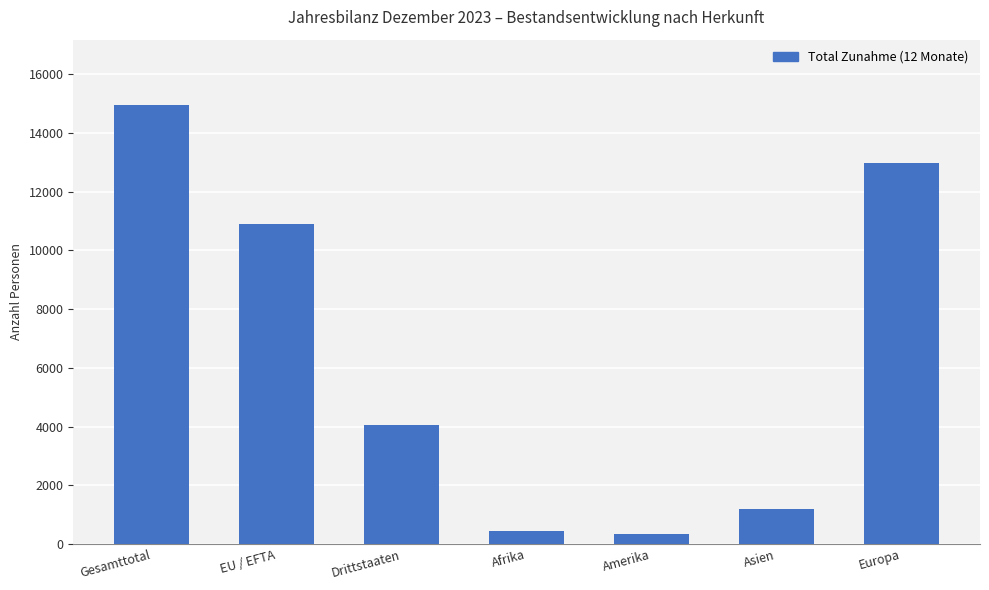

Reading right to left, list all the values displayed in this chart.

12977	1179	323	437	4056	10883	14939